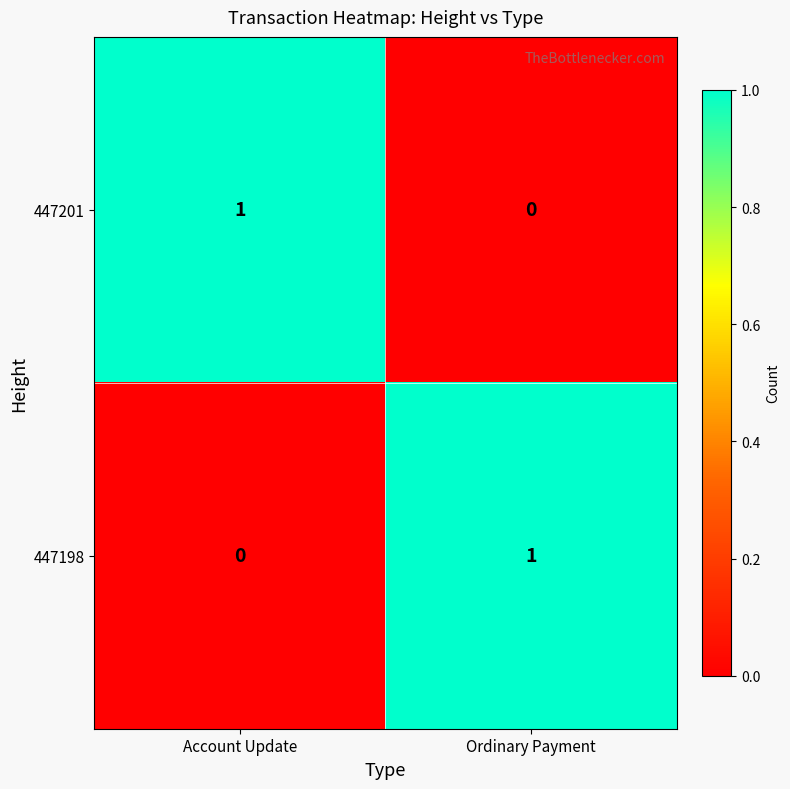

At which label does 447201 reach its minimum?

Ordinary Payment